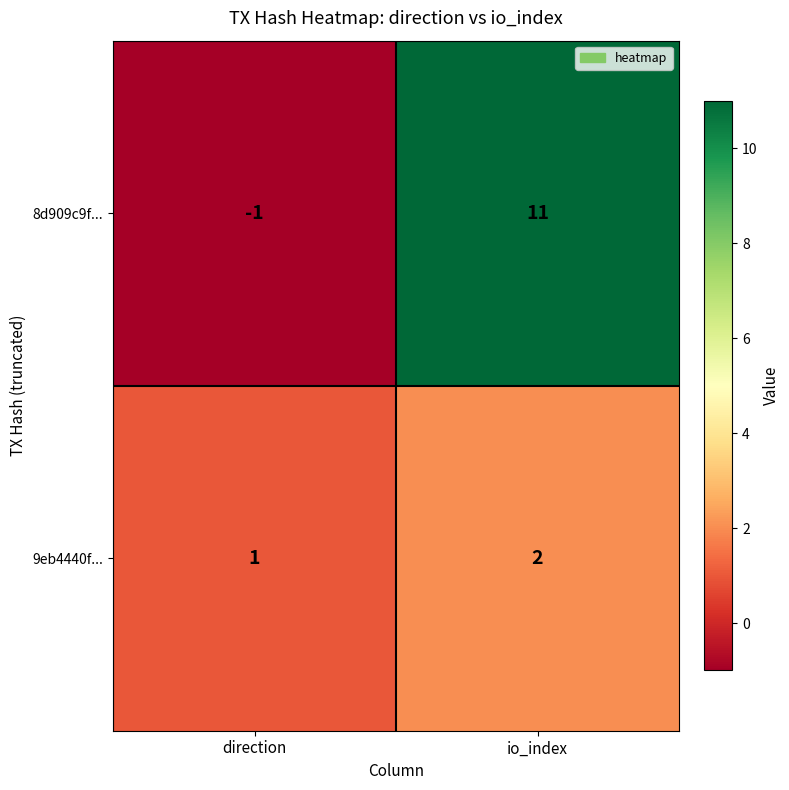

Which category has the lowest value across all series?

direction